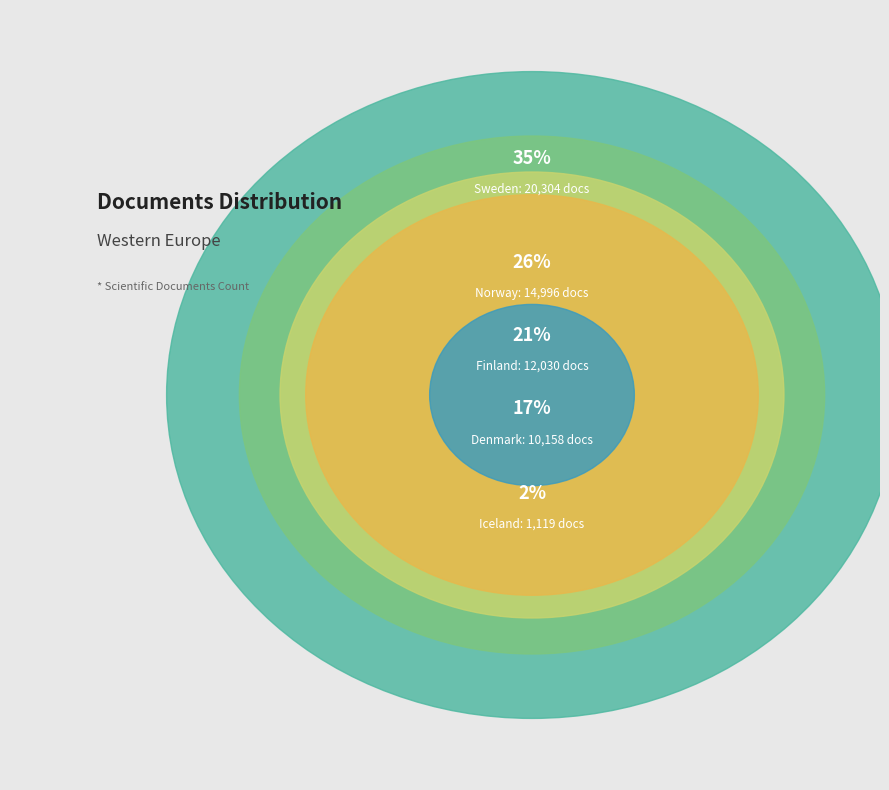

What is the largest slice in the pie chart?

Sweden